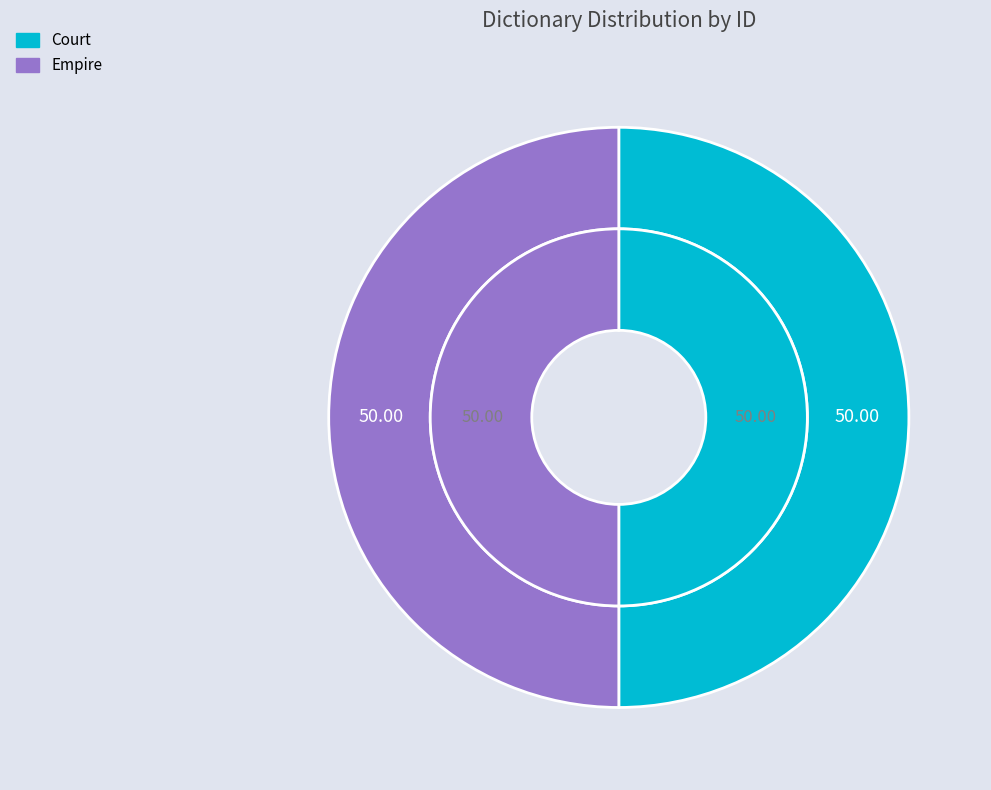

Do Court and Empire together represent more than half of the pie?

Yes